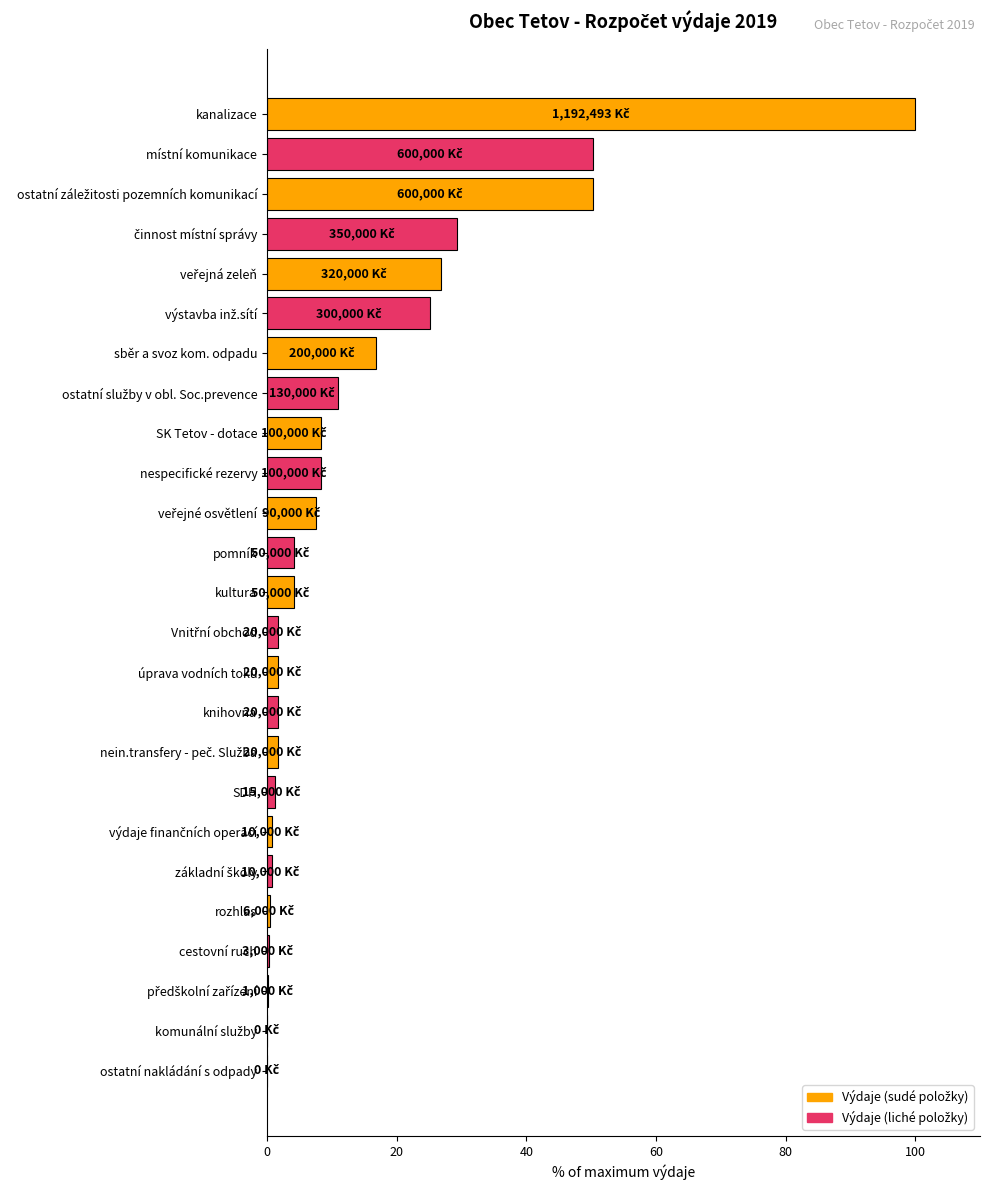

What is the sum of all values?

352.8